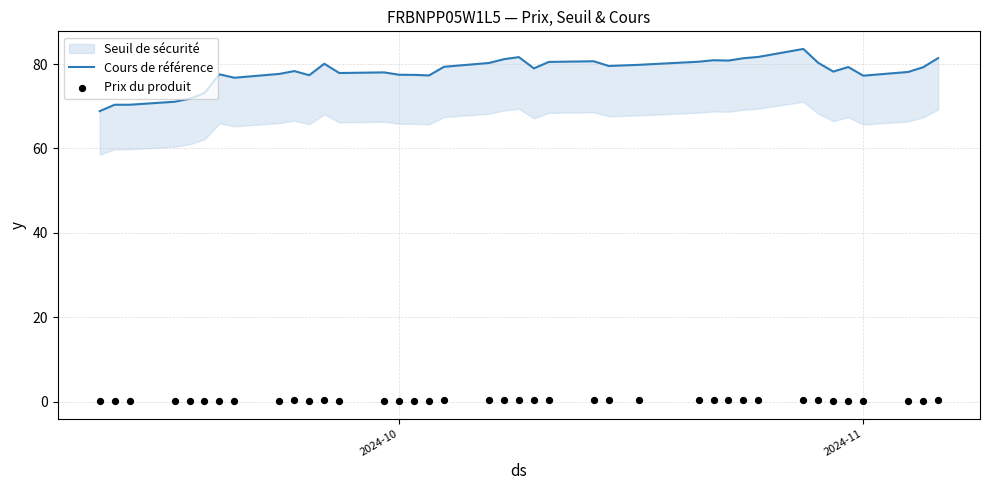

Which series has the widest spread of Y values?

Cours de référence